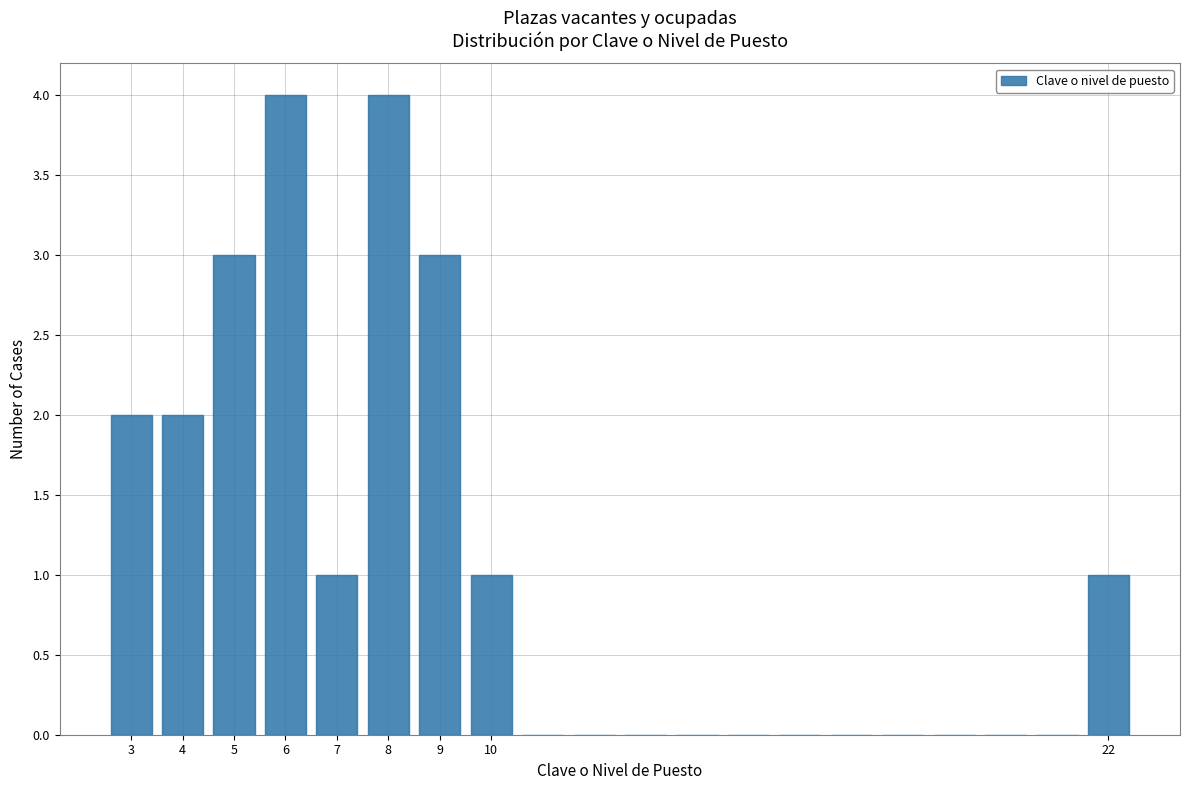

Reading left to right, transcribe this chart: for each bar, give the range it covers on the x-axis and its height. The values are not printed on the chart, so give them approximately, as read against the axis.

2.5 to 3.5: 2
3.5 to 4.5: 2
4.5 to 5.5: 3
5.5 to 6.5: 4
6.5 to 7.5: 1
7.5 to 8.5: 4
8.5 to 9.5: 3
9.5 to 10.5: 1
10.5 to 11.5: 0
11.5 to 12.5: 0
12.5 to 13.5: 0
13.5 to 14.5: 0
14.5 to 15.5: 0
15.5 to 16.5: 0
16.5 to 17.5: 0
17.5 to 18.5: 0
18.5 to 19.5: 0
19.5 to 20.5: 0
20.5 to 21.5: 0
21.5 to 22.5: 1